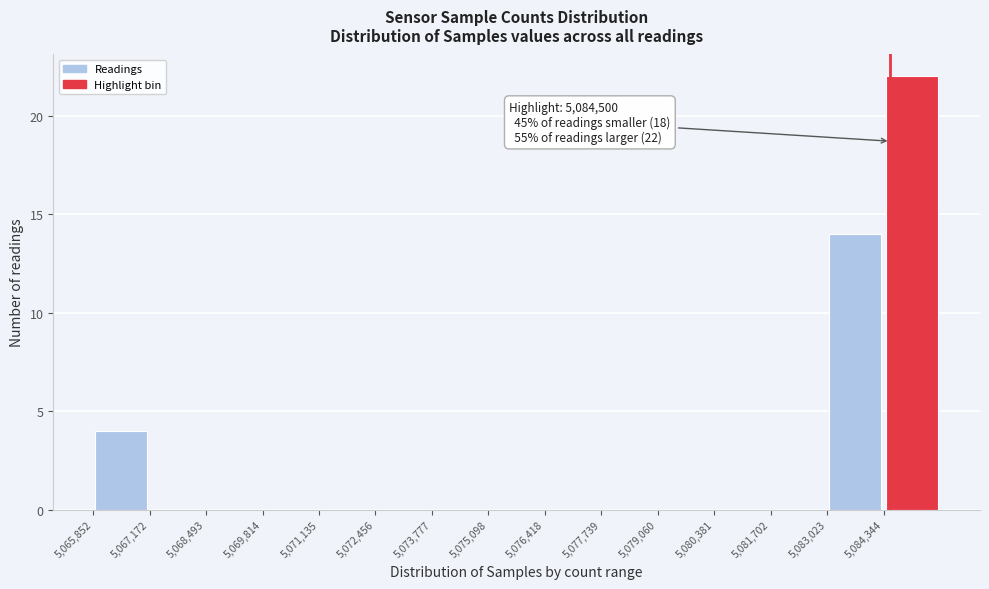

Which range on the x-axis has the tallest bar?

5084400 to 5085600